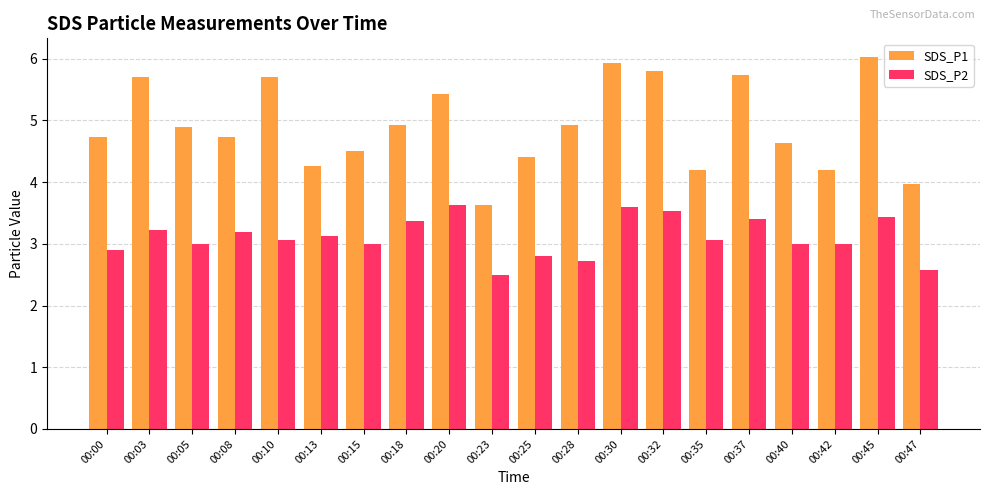

True or false: SDS_P1 has a value of 7.2 at 00:40.

False